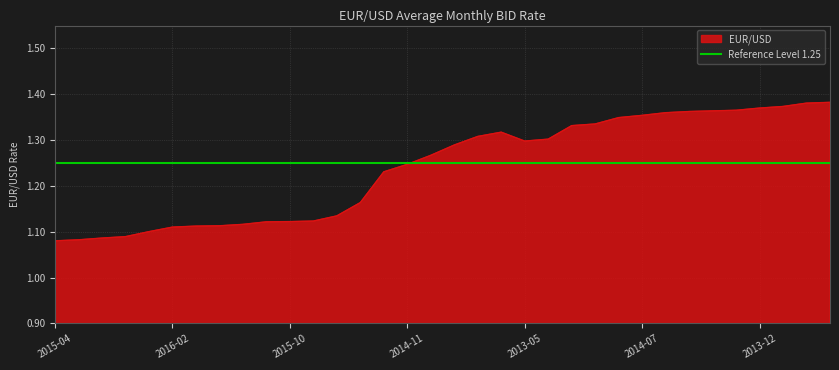

True or false: the data shows 0.6 at 2015-03.

False